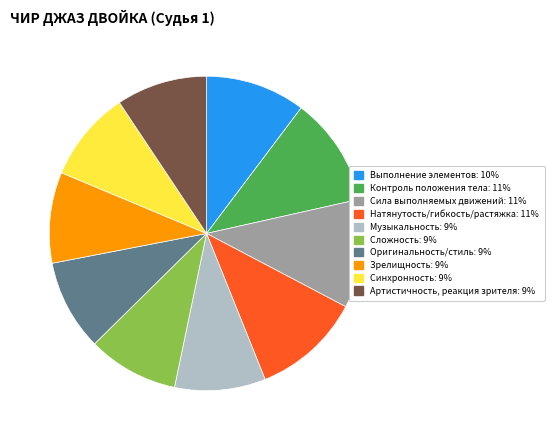

The Оригинальность/стиль slice represents 9% of the pie. True or false?

True